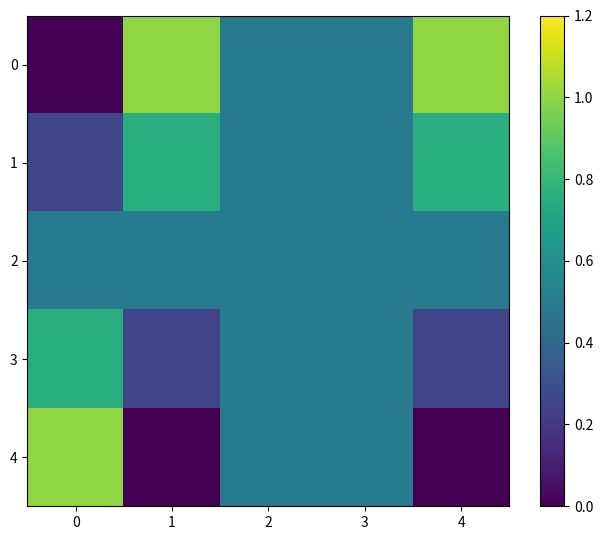

Which has a higher value, 2 or 0?

2